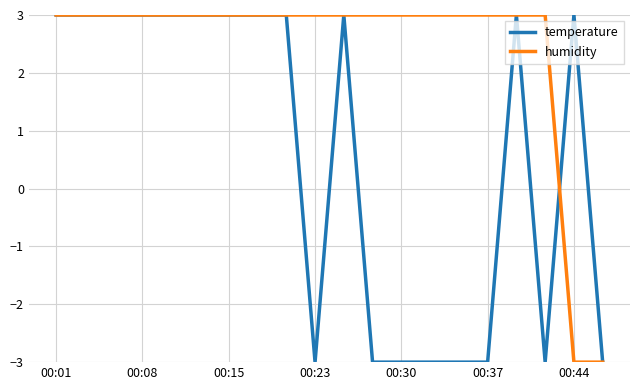

What is the highest value of the temperature series?

3